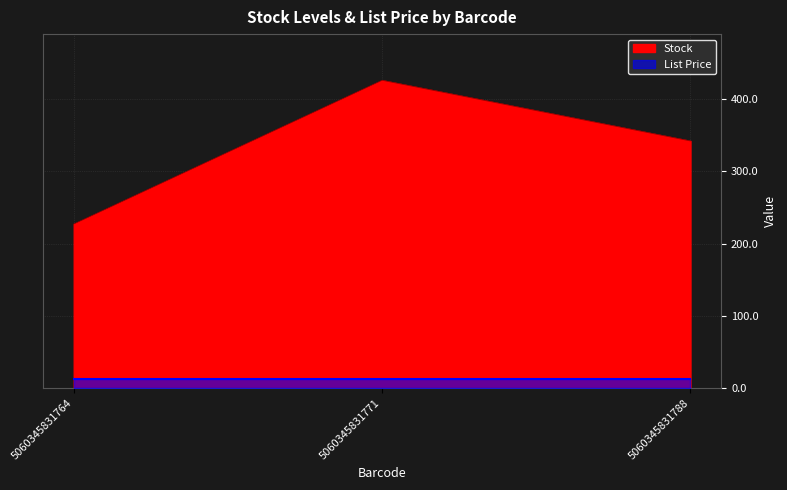

At which category does the chart reach its peak across all series?

5060345831771